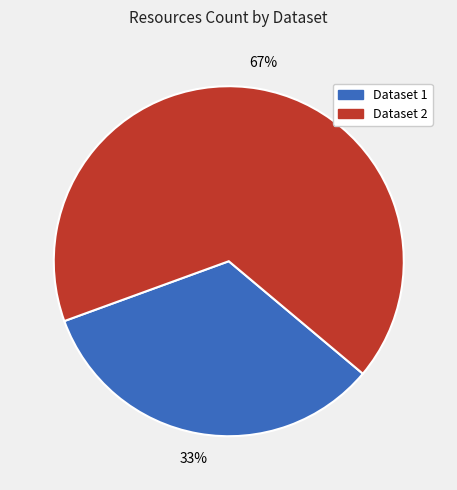

How many segments does this pie chart have?

2